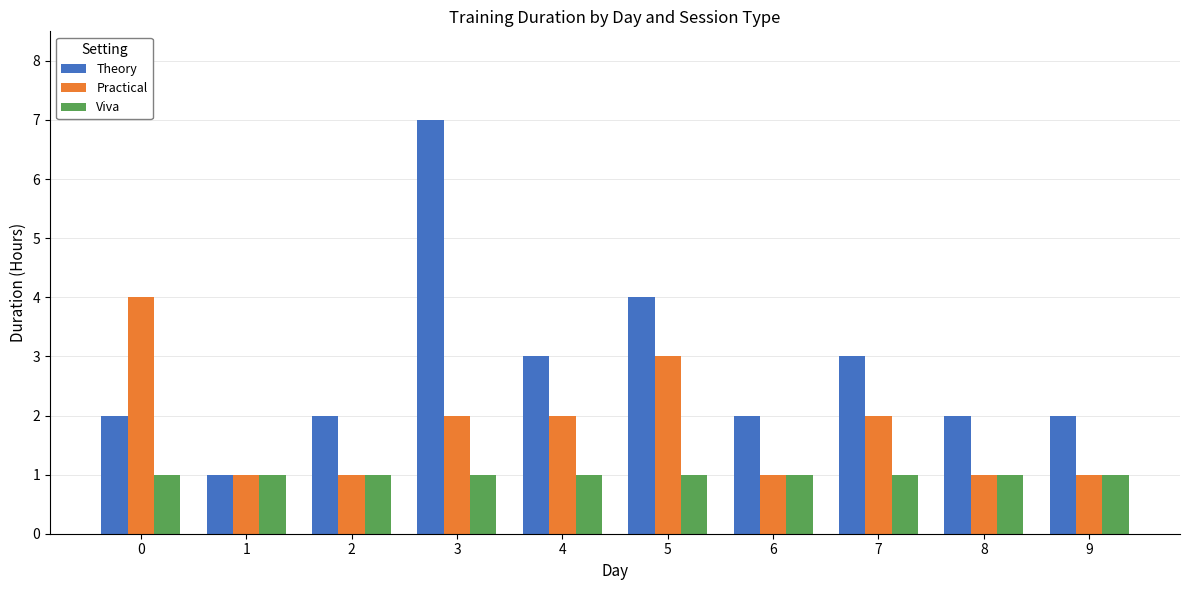

Rank the series at 3 from highest to lowest value.

Theory, Practical, Viva